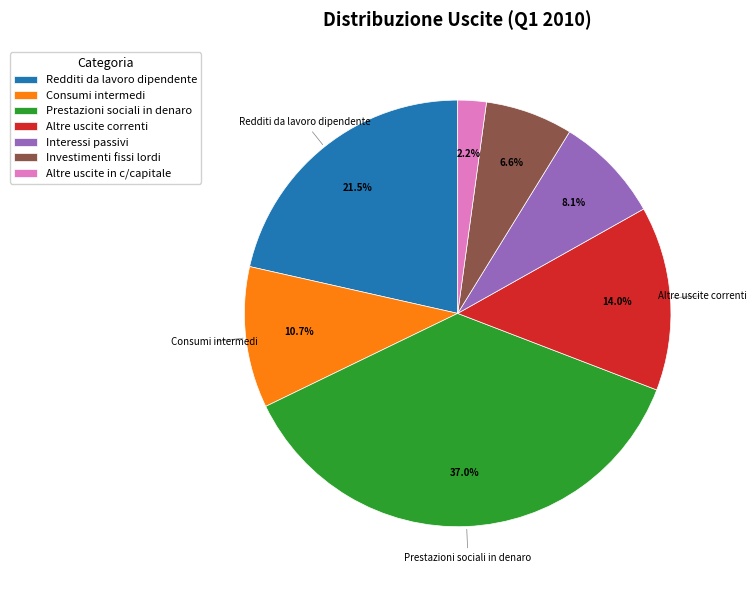

How many segments does this pie chart have?

7